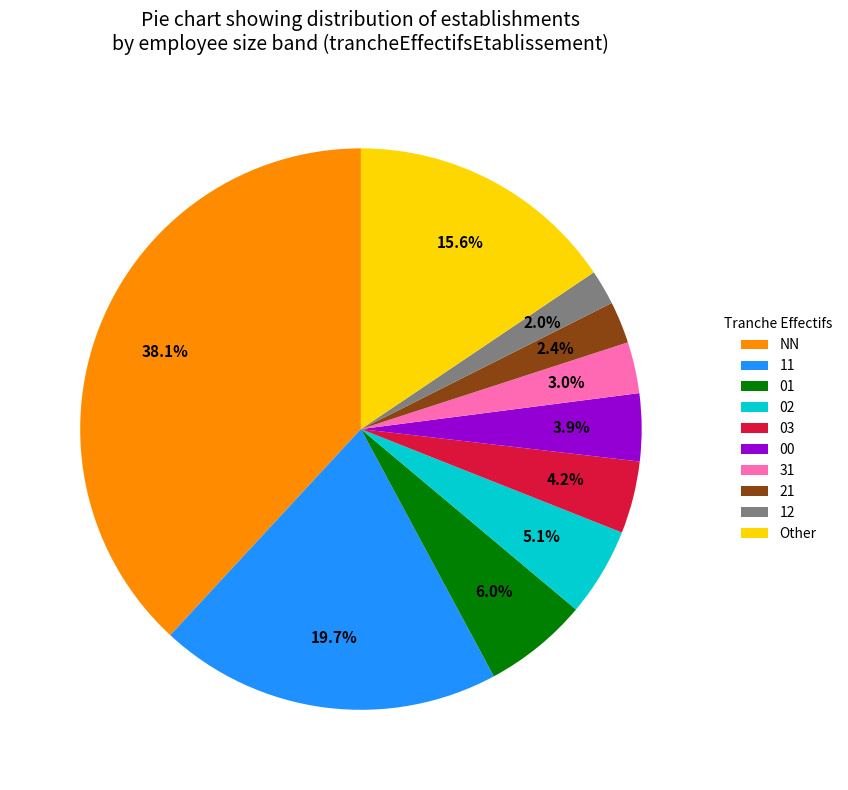

Which category has the biggest portion of the pie?

NN